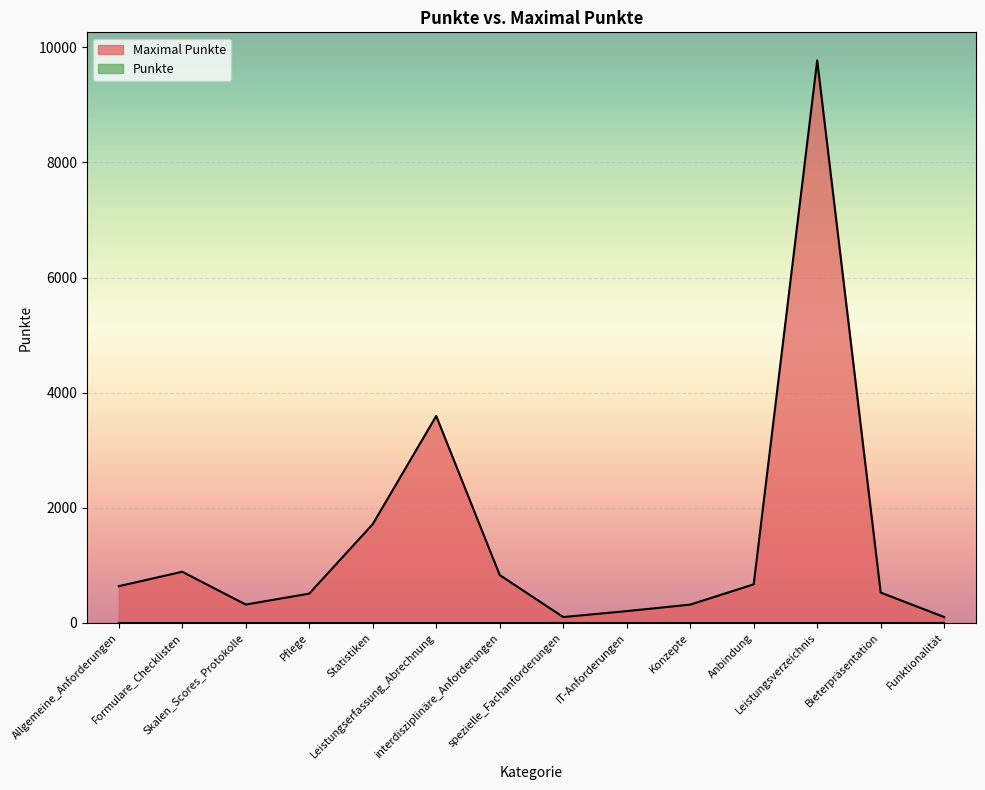

What is the value of the 10th point from the left?

316